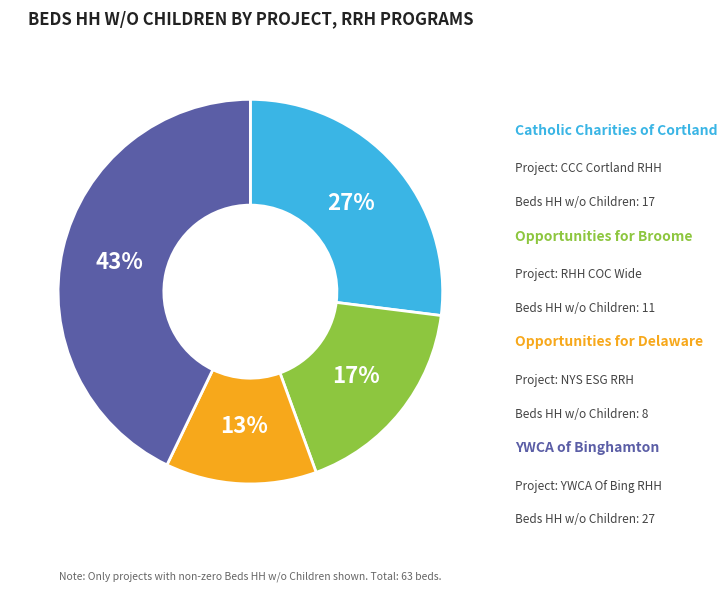

How many segments does this pie chart have?

4